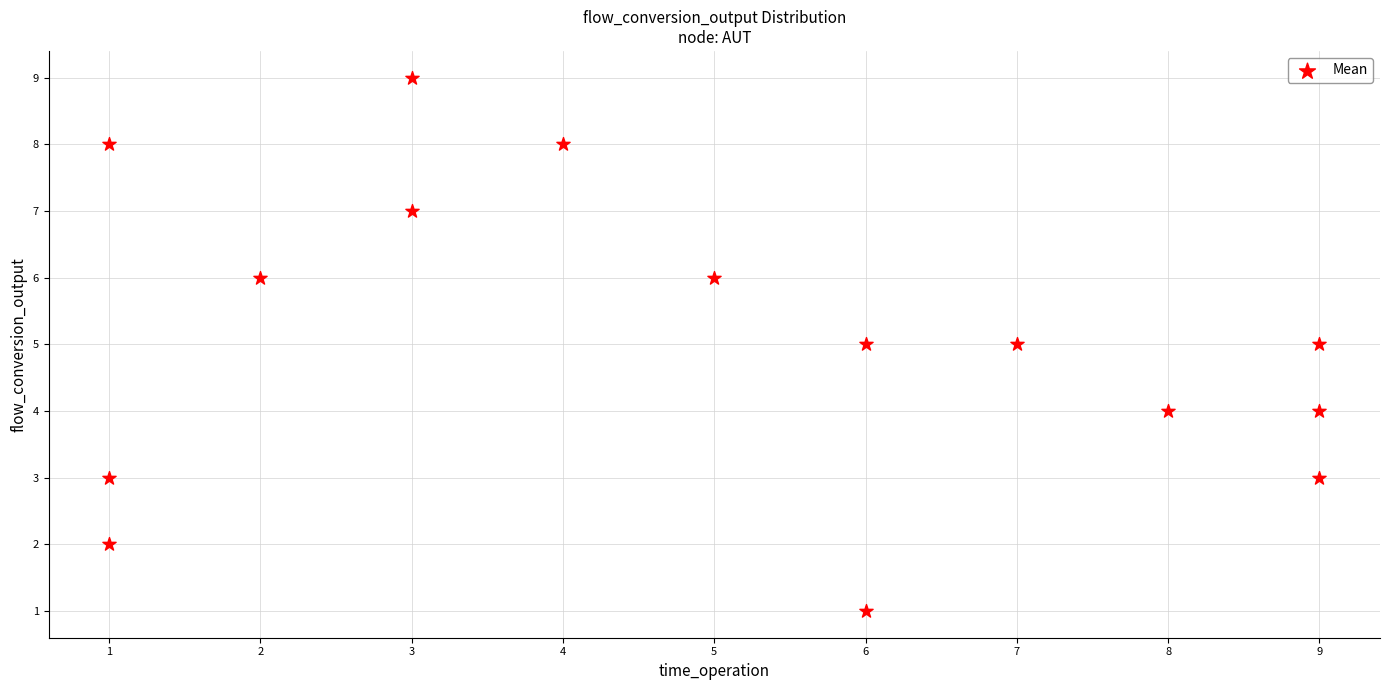

What is the range of X values (max minus min)?

8